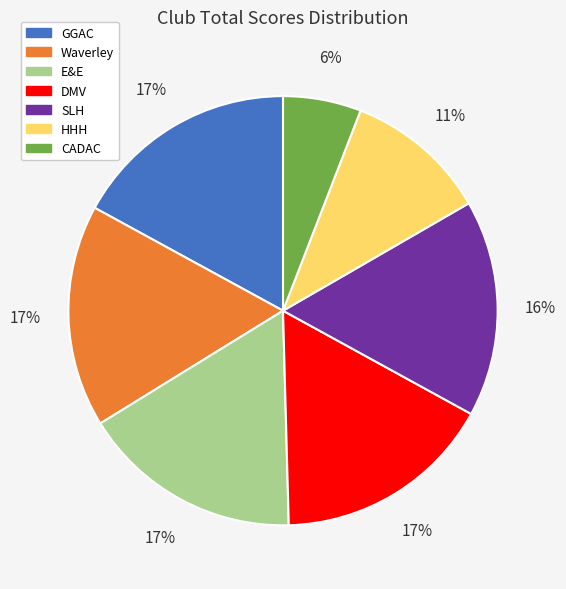

Is the sum of HHH and DMV greater than half?

No